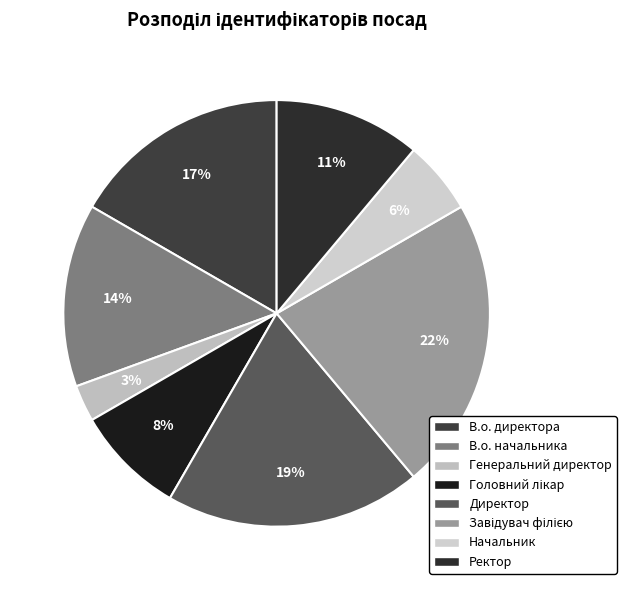

To the nearest percent, what is the combined percentage of В.о. директора and Ректор?

28%